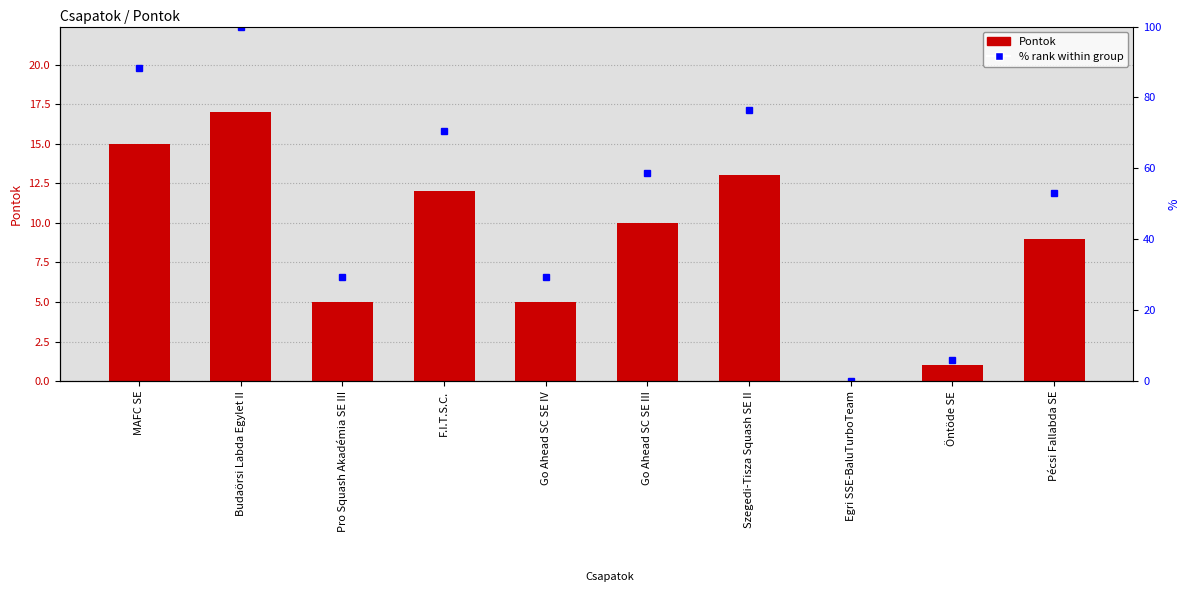

Reading right to left, list all the values displayed in this chart.

Pontok: Pécsi Fallabda SE=9.0	Öntöde SE=1.0	Egri SSE-BaluTurboTeam=0.0	Szegedi-Tisza Squash SE II=13.0	Go Ahead SC SE III=10.0	Go Ahead SC SE IV=5.0	F.I.T.S.C.=12.0	Pro Squash Akadémia SE III=5.0	Budaörsi Labda Egylet II=17.0	MAFC SE=15.0
% rank: Pécsi Fallabda SE=52.9	Öntöde SE=5.9	Egri SSE-BaluTurboTeam=0.0	Szegedi-Tisza Squash SE II=76.5	Go Ahead SC SE III=58.8	Go Ahead SC SE IV=29.4	F.I.T.S.C.=70.6	Pro Squash Akadémia SE III=29.4	Budaörsi Labda Egylet II=100.0	MAFC SE=88.2